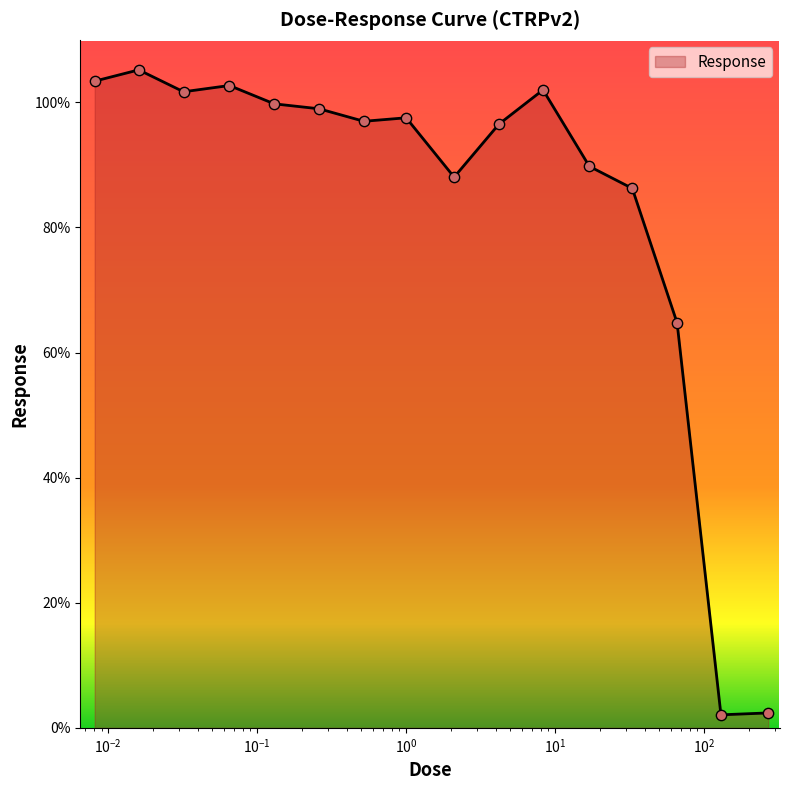

What is the difference between the maximum and minimum values?

103.1